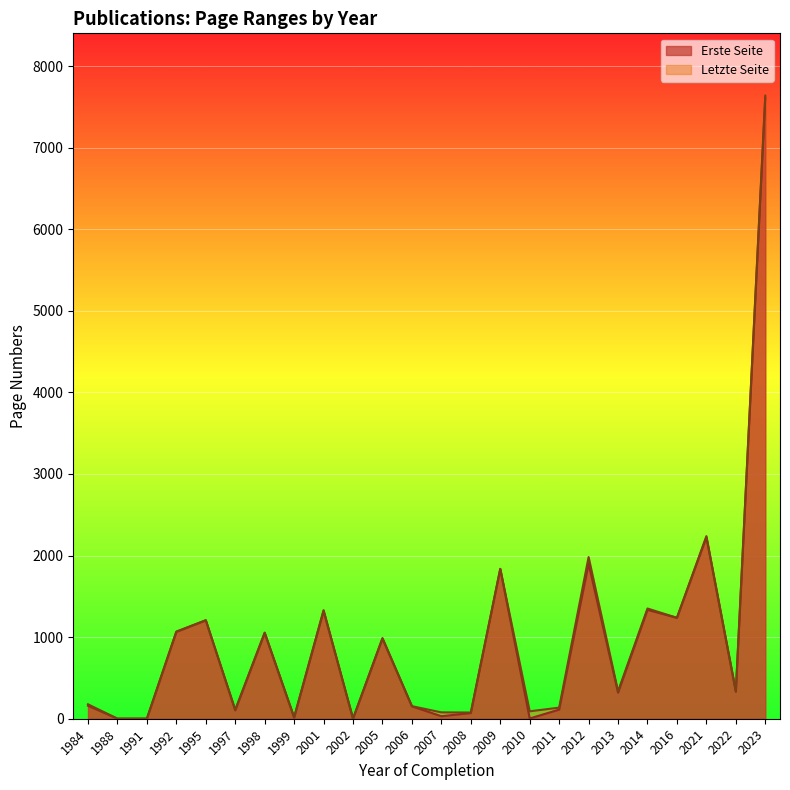

True or false: Letzte Seite and Erste Seite cross at least once.

False